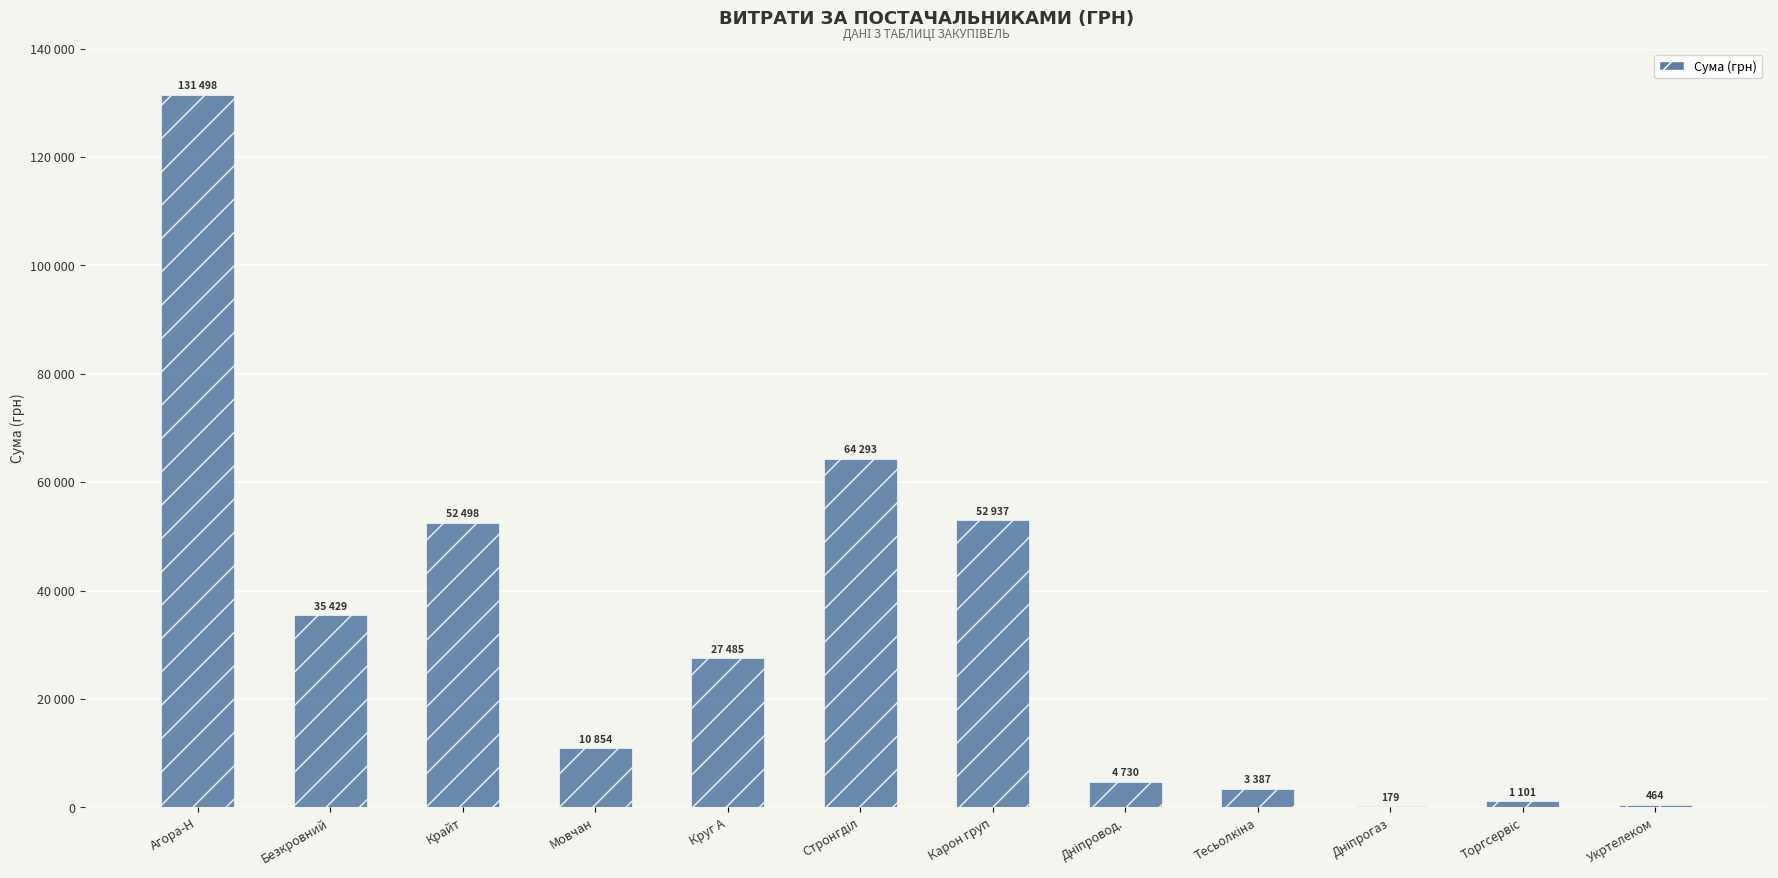

List the labels in order of value, largest first.

Агора-Н, Стронгділ, Карон груп, Крайт, Безкровний, Круг А, Мовчан, Дніпровод., Тесьолкіна, Торгсервіс, Укртелеком, Дніпрогаз